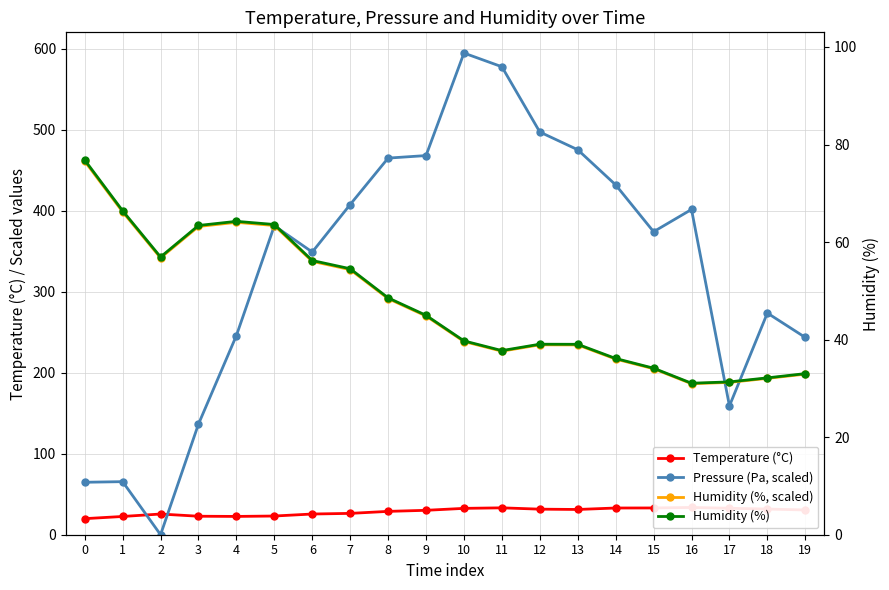

Rank the series by their maximum value, from lowest to highest.

Temperature (°C), Humidity (%), Humidity (%, scaled), Pressure (Pa, scaled)